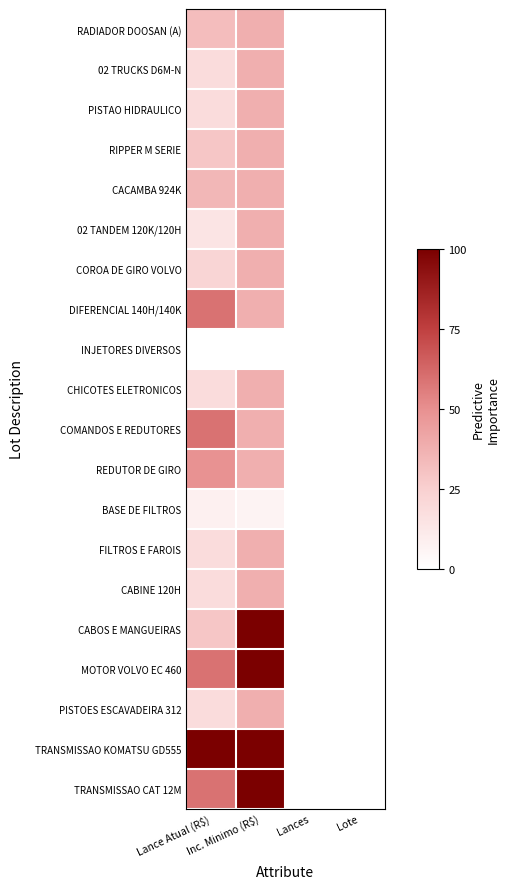

Reading right to left, what are all the values shown in this chart?

RADIADOR DOOSAN (A): Lote=0.0	Lances=0.0	Inc. Minimo (R$)=37.5	Lance Atual (R$)=32.0
02 TRUCKS D6M-N: Lote=0.0	Lances=0.0	Inc. Minimo (R$)=37.5	Lance Atual (R$)=18.4
PISTAO HIDRAULICO: Lote=0.0	Lances=0.0	Inc. Minimo (R$)=37.5	Lance Atual (R$)=18.4
RIPPER M SERIE: Lote=0.0	Lances=0.0	Inc. Minimo (R$)=37.5	Lance Atual (R$)=28.6
CACAMBA 924K: Lote=0.0	Lances=0.0	Inc. Minimo (R$)=37.5	Lance Atual (R$)=34.7
02 TANDEM 120K/120H: Lote=0.0	Lances=0.0	Inc. Minimo (R$)=37.5	Lance Atual (R$)=14.3
COROA DE GIRO VOLVO: Lote=0.0	Lances=0.0	Inc. Minimo (R$)=37.5	Lance Atual (R$)=22.0
DIFERENCIAL 140H/140K: Lote=0.0	Lances=0.0	Inc. Minimo (R$)=37.5	Lance Atual (R$)=59.2
INJETORES DIVERSOS: Lote=0.0	Lances=0.0	Inc. Minimo (R$)=0.0	Lance Atual (R$)=0.0
CHICOTES ELETRONICOS: Lote=0.0	Lances=0.0	Inc. Minimo (R$)=37.5	Lance Atual (R$)=18.4
COMANDOS E REDUTORES: Lote=0.0	Lances=0.0	Inc. Minimo (R$)=37.5	Lance Atual (R$)=59.2
REDUTOR DE GIRO: Lote=0.0	Lances=0.0	Inc. Minimo (R$)=37.5	Lance Atual (R$)=49.0
BASE DE FILTROS: Lote=0.0	Lances=0.0	Inc. Minimo (R$)=6.2	Lance Atual (R$)=8.2
FILTROS E FAROIS: Lote=0.0	Lances=0.0	Inc. Minimo (R$)=37.5	Lance Atual (R$)=18.4
CABINE 120H: Lote=0.0	Lances=0.0	Inc. Minimo (R$)=37.5	Lance Atual (R$)=18.4
CABOS E MANGUEIRAS: Lote=0.0	Lances=0.0	Inc. Minimo (R$)=100.0	Lance Atual (R$)=28.6
MOTOR VOLVO EC 460: Lote=0.0	Lances=0.0	Inc. Minimo (R$)=100.0	Lance Atual (R$)=59.2
PISTOES ESCAVADEIRA 312: Lote=0.0	Lances=0.0	Inc. Minimo (R$)=37.5	Lance Atual (R$)=18.4
TRANSMISSAO KOMATSU GD555: Lote=0.0	Lances=0.0	Inc. Minimo (R$)=100.0	Lance Atual (R$)=100.0
TRANSMISSAO CAT 12M: Lote=0.0	Lances=0.0	Inc. Minimo (R$)=100.0	Lance Atual (R$)=59.2